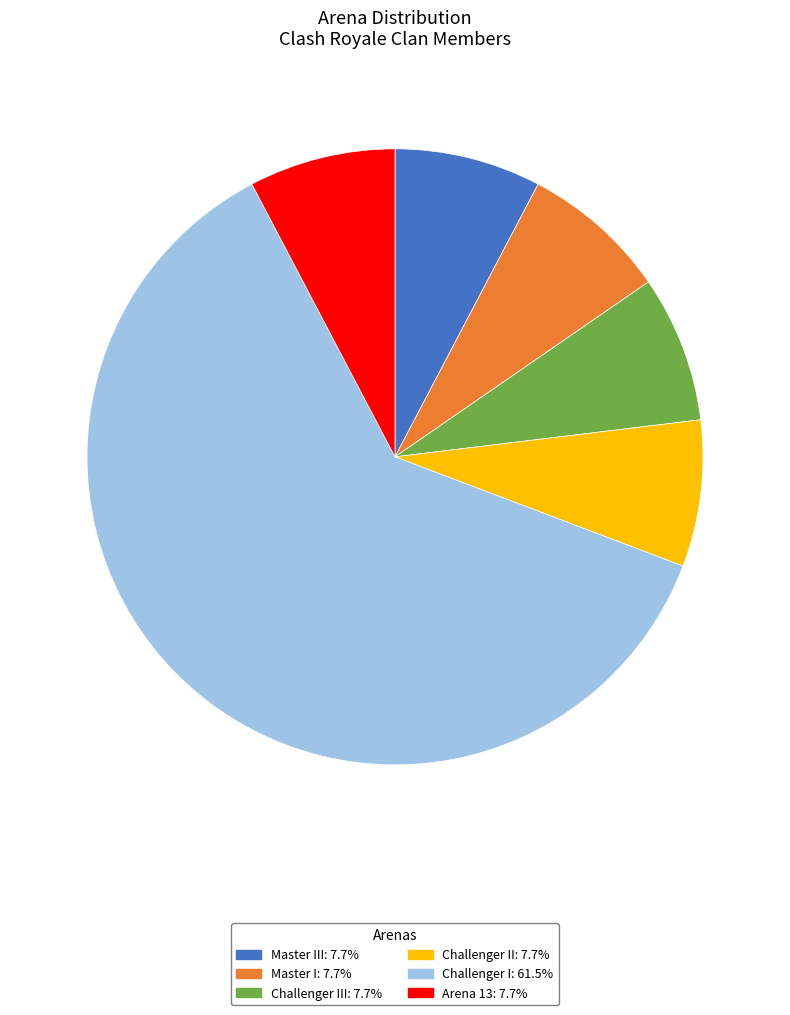

Does any single category account for the majority?

Yes